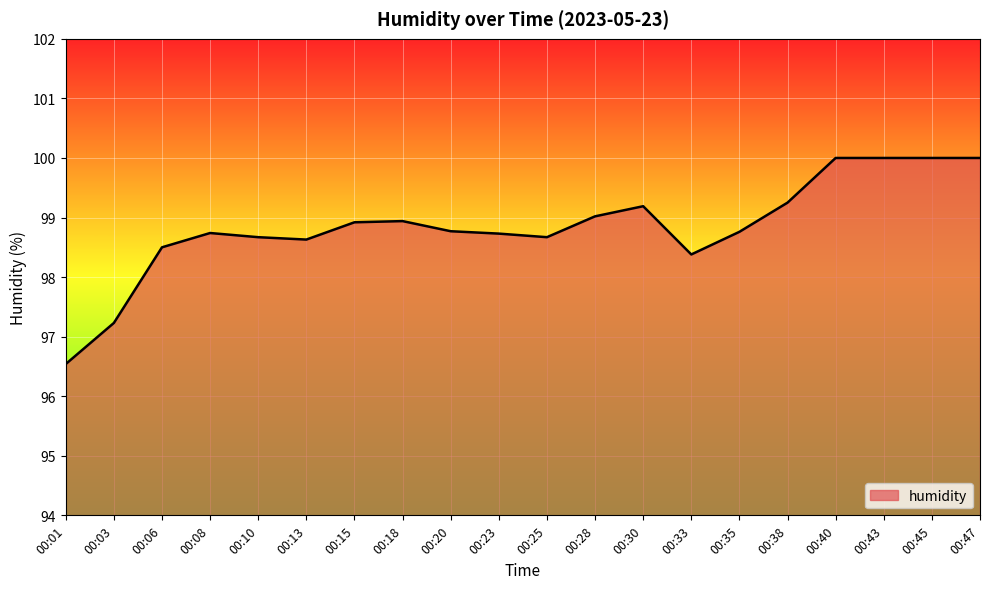

Which label corresponds to the smallest value in the chart?

00:01